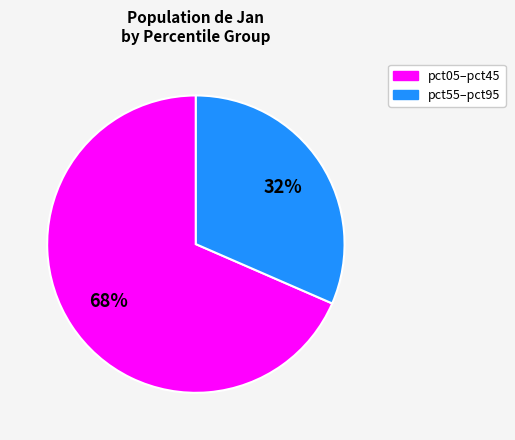

To the nearest percent, what is the average slice percentage?

50%